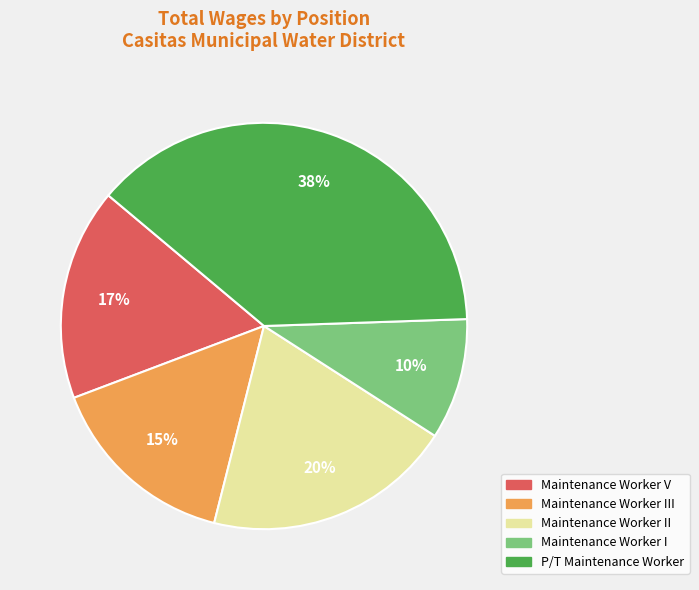

Does any single category account for the majority?

No